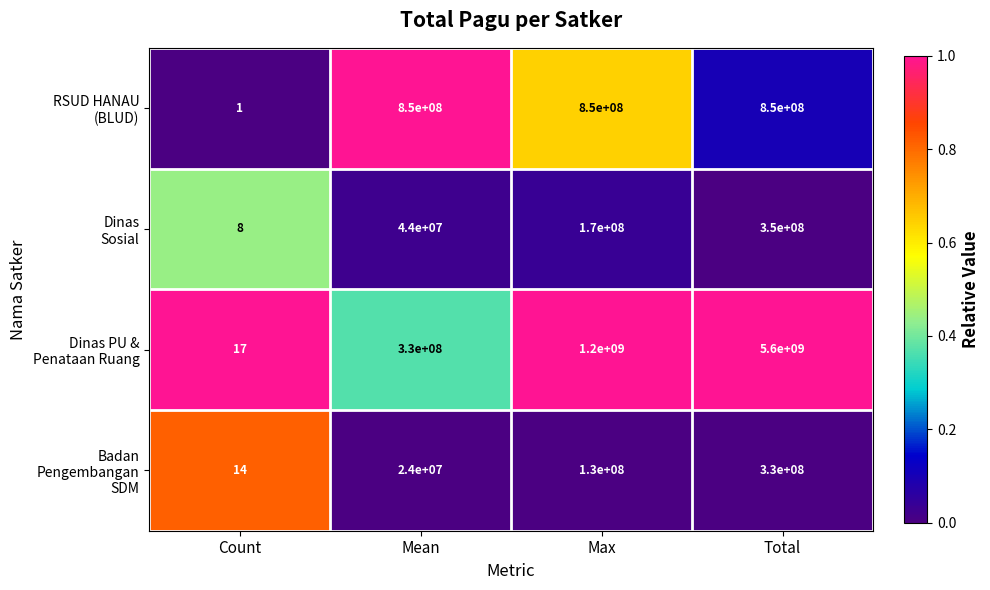

At which category does the chart reach its peak across all series?

Total